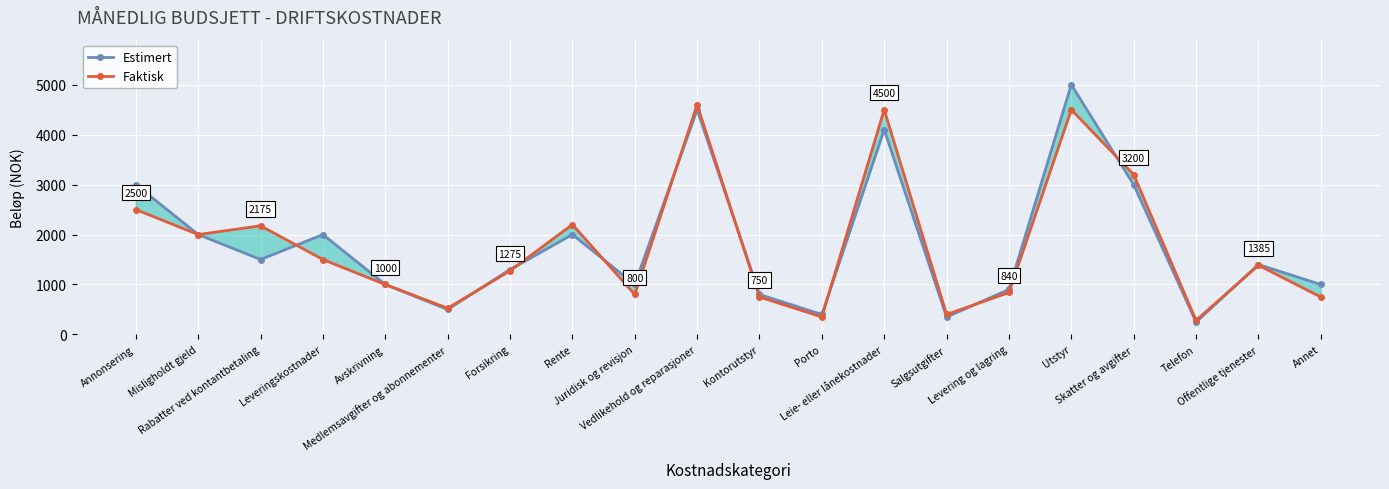

What is the total value across all series at Annet?

1750